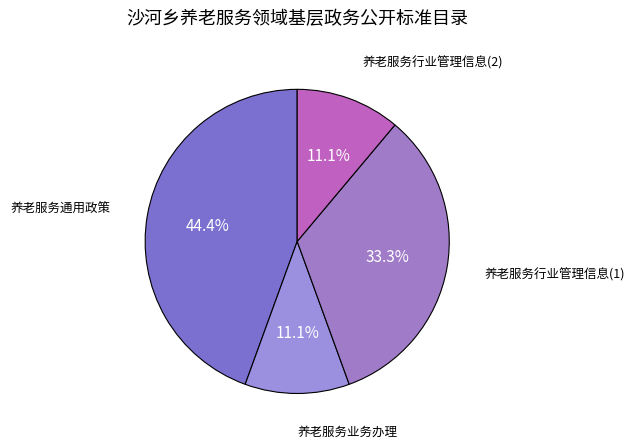

Count the number of slices in the pie.

4